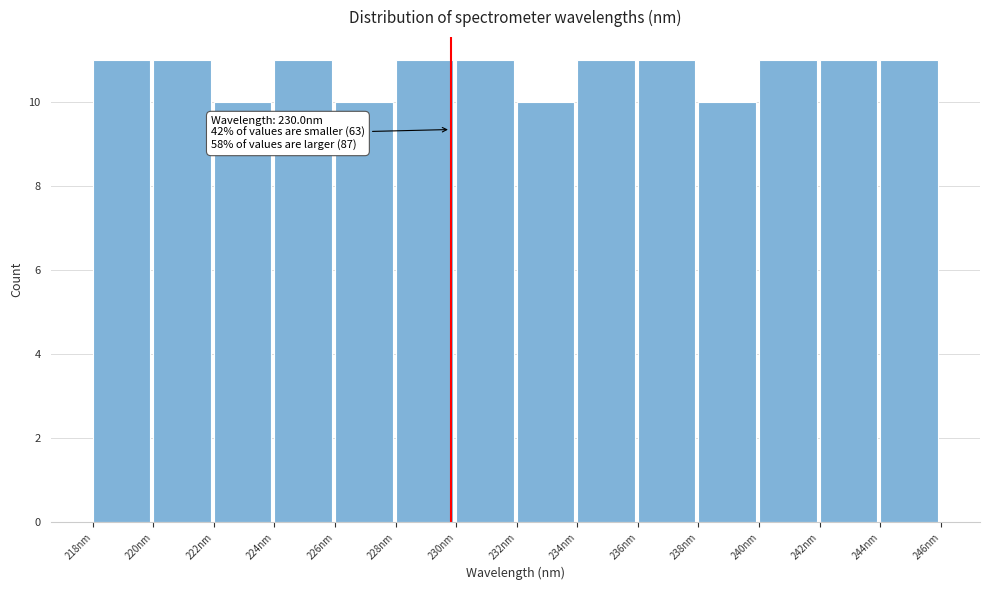

Reading right to left, transcribe all the data shown in this chart.

244nm=11	242nm=11	240nm=11	238nm=10	236nm=11	234nm=11	232nm=10	230nm=11	228nm=11	226nm=10	224nm=11	222nm=10	220nm=11	218nm=11